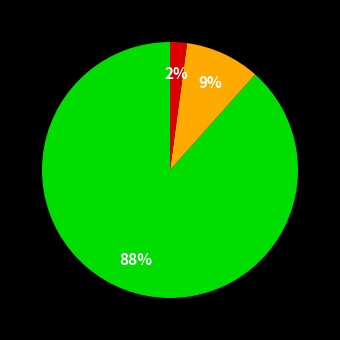

Is there any slice that represents more than half of the pie?

Yes